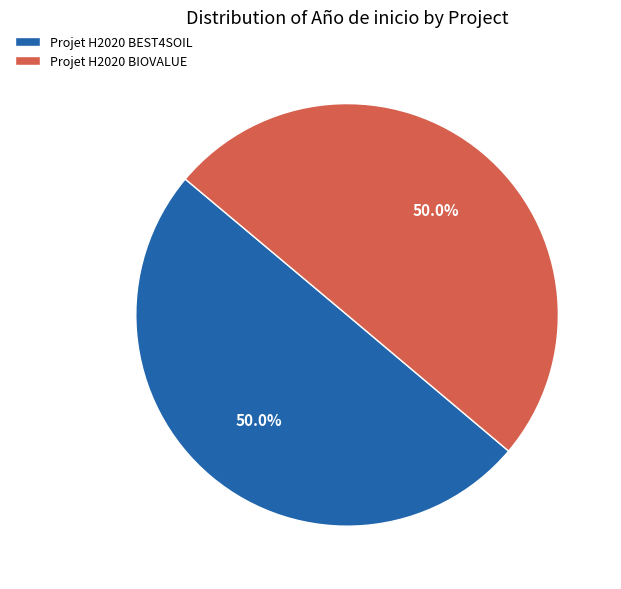

Combined, do Projet H2020 BIOVALUE and Projet H2020 BEST4SOIL account for over 50%?

Yes